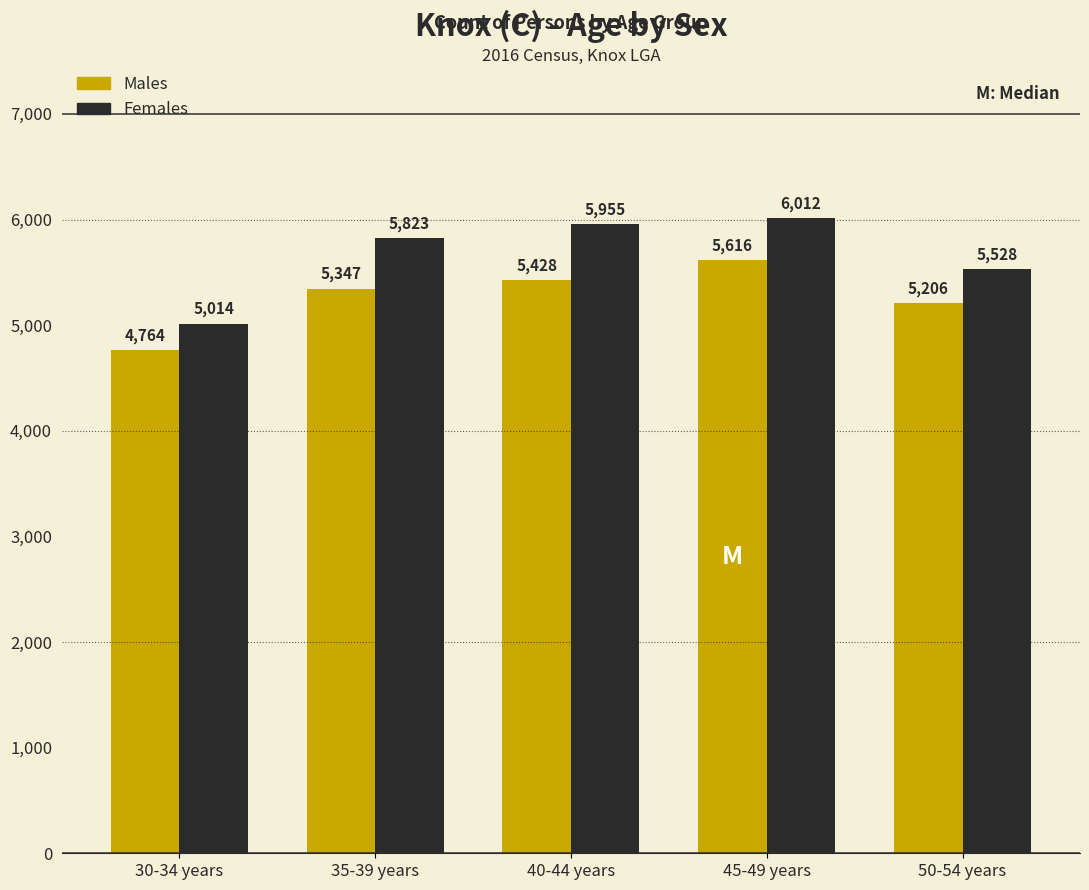

Reading left to right, transcribe all the data shown in this chart.

Males: 30-34 years=4764	35-39 years=5347	40-44 years=5428	45-49 years=5616	50-54 years=5206
Females: 30-34 years=5014	35-39 years=5823	40-44 years=5955	45-49 years=6012	50-54 years=5528